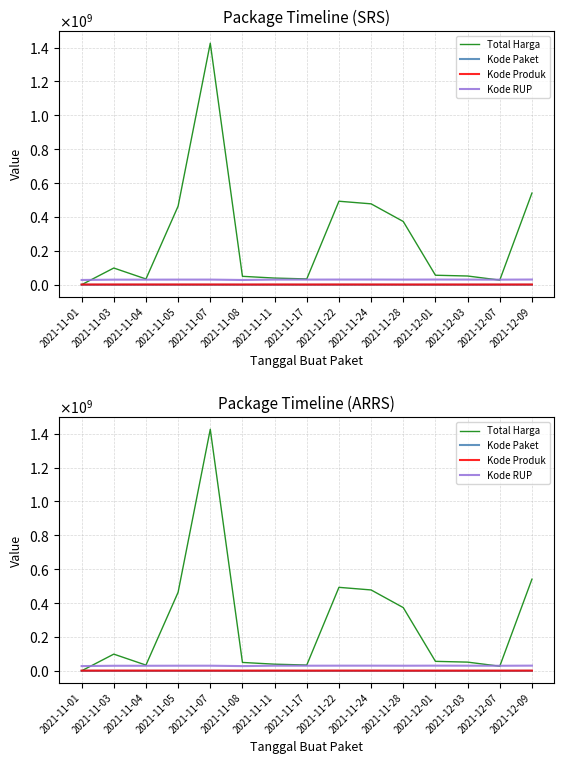

What is the value of the Kode Produk point at the 14th from the left?

1297110